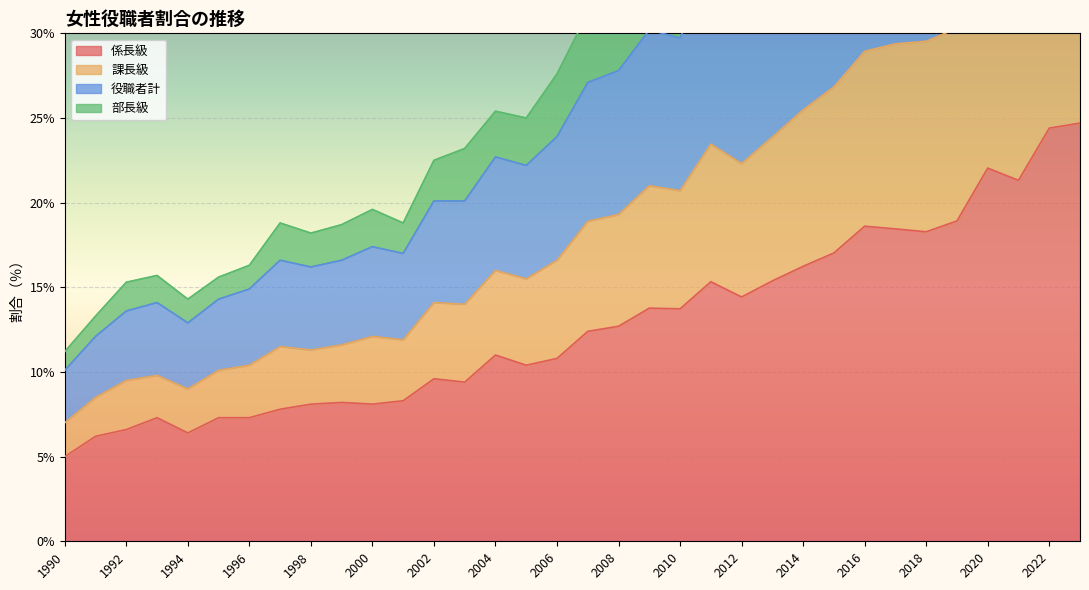

At 2022, list the series in order from largest to smallest.

役職者計, 課長級, 部長級, 係長級